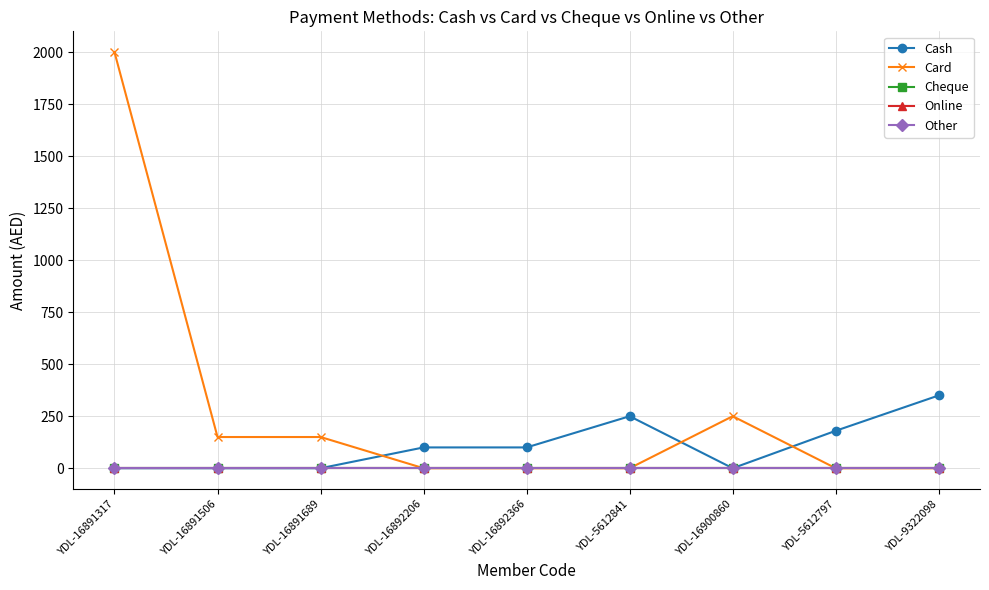

Rank the categories by Cash value from lowest to highest.

YDL-16891317, YDL-16891506, YDL-16891689, YDL-16900860, YDL-16892206, YDL-16892366, YDL-5612797, YDL-5612841, YDL-9322098